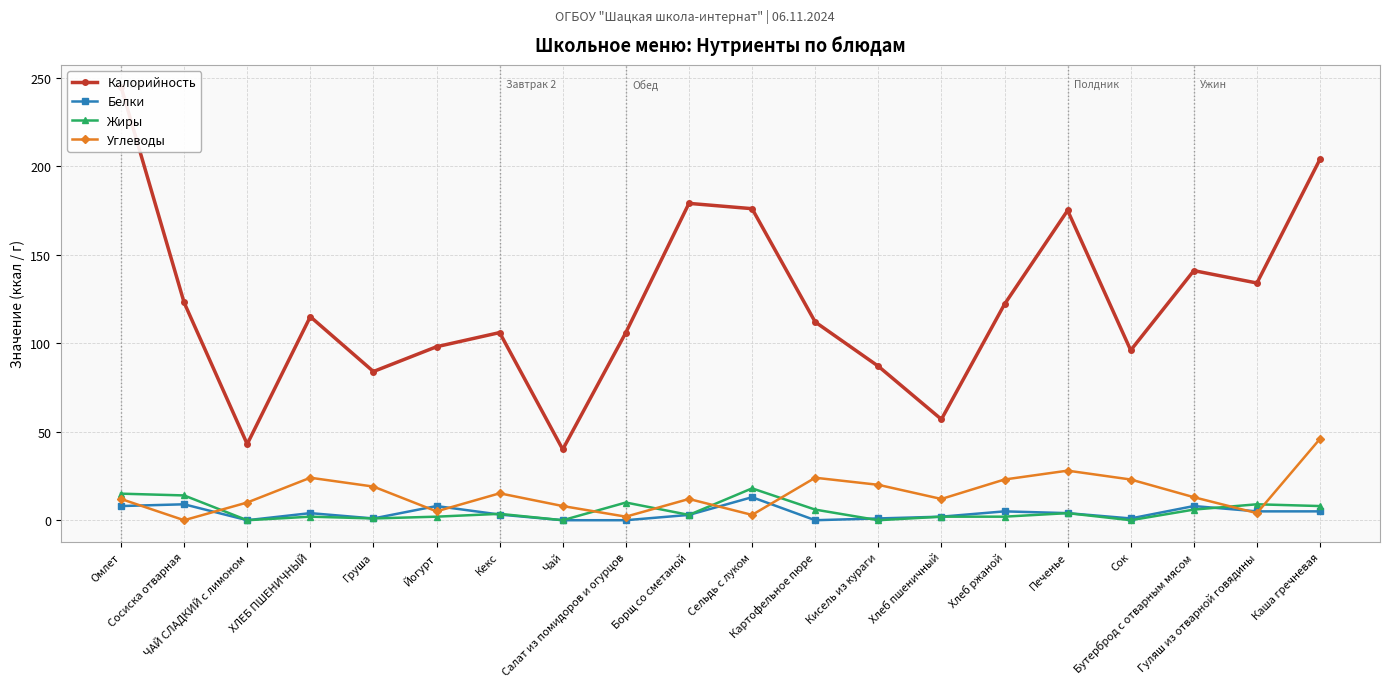

True or false: Калорийность and Белки intersect in this chart.

False